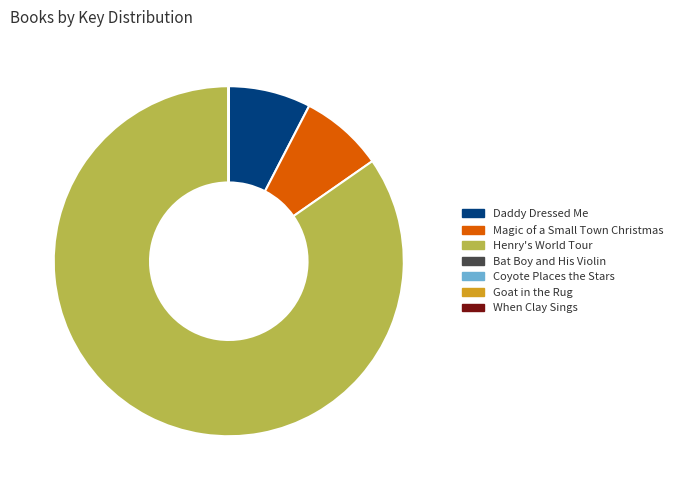

Which slice is the largest?

Henry's World Tour